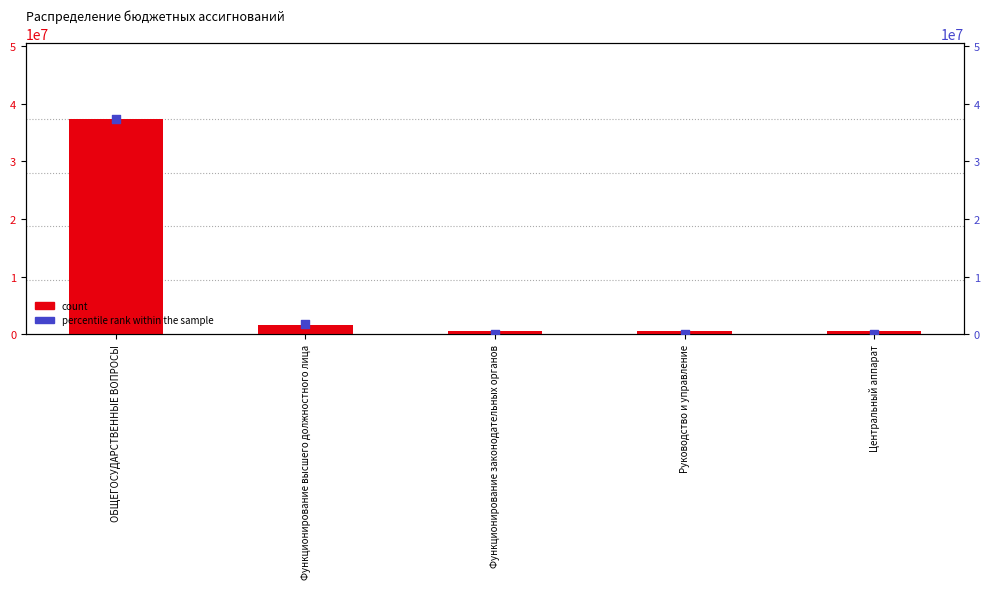

Is the value of count at ОБЩЕГОСУДАРСТВЕННЫЕ ВОПРОСЫ greater than the value of percentile rank within the sample at Центральный аппарат?

Yes